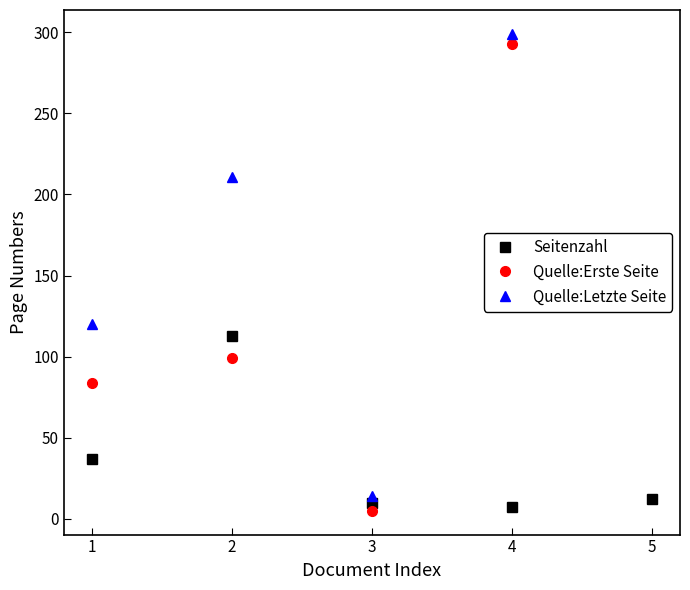

How many intersections are there between Seitenzahl and Quelle:Erste Seite?

2